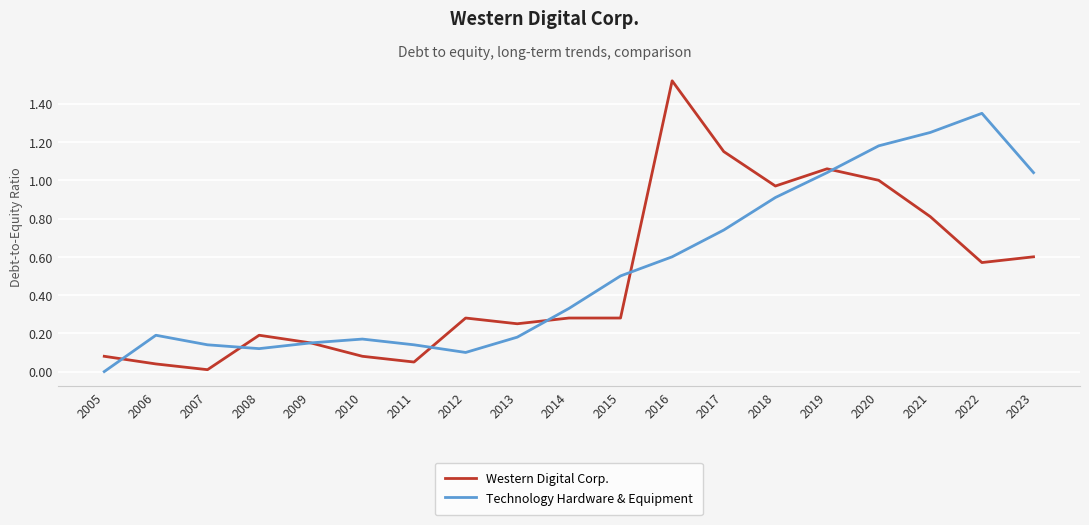

The value of Western Digital Corp. at 2017 is 0.5. True or false?

False